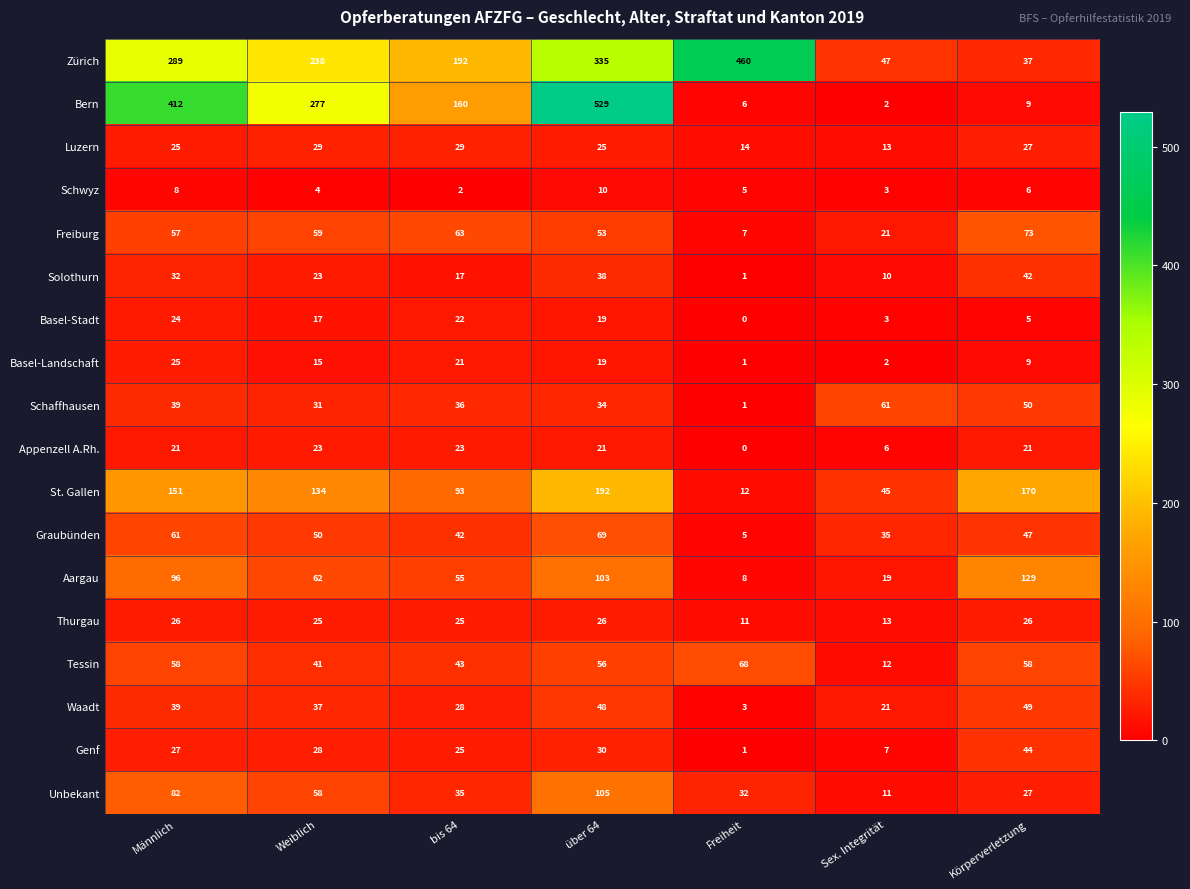

What is the difference between the maximum and minimum values in the Unbekant series?

94